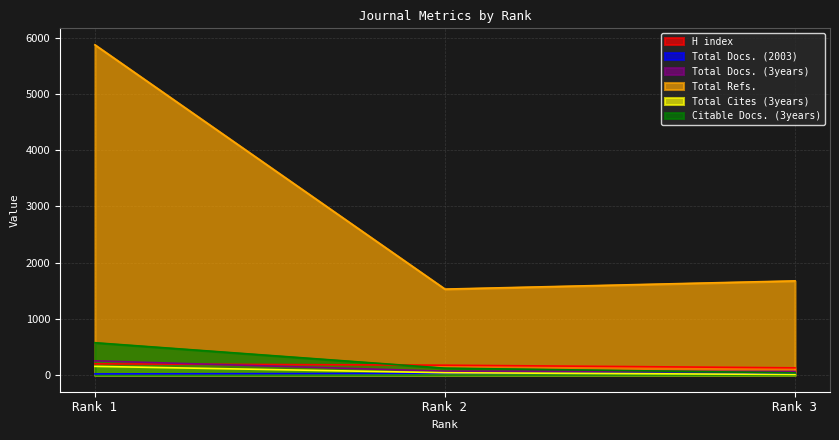

Reading right to left, what are all the values shown in this chart?

H index: 131	178	202
Total Docs. (2003): 35	33	23
Total Docs. (3years): 66	71	255
Total Refs.: 1676	1530	5870
Total Cites (3years): 13	44	157
Citable Docs. (3years): 42	125	577